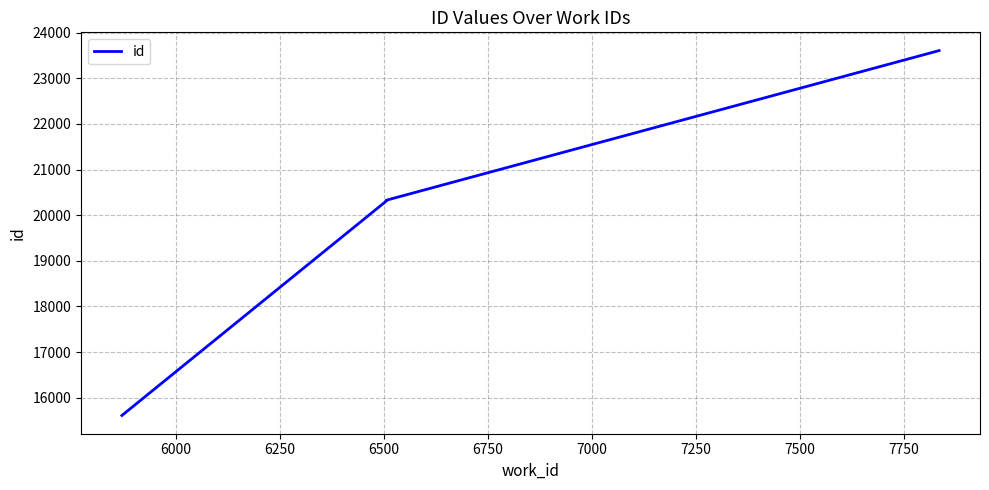

How many data points are above 20326?

1